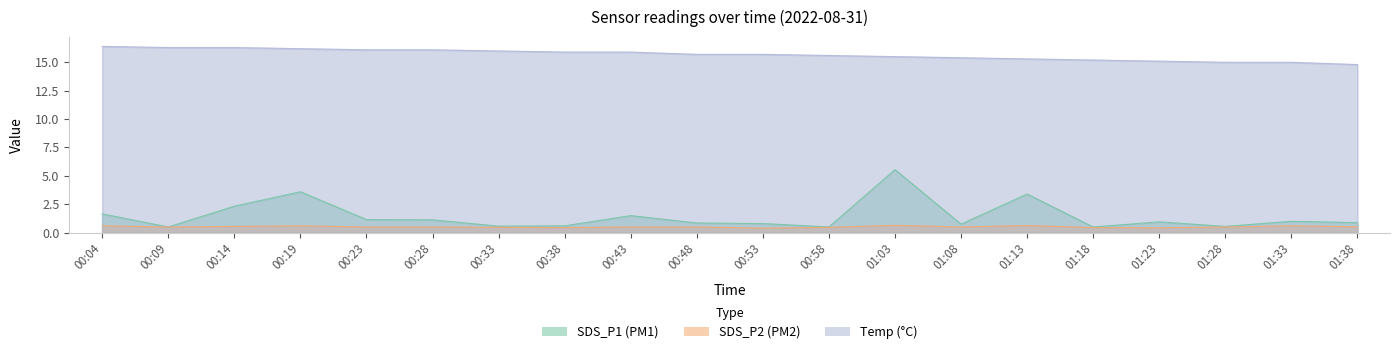

Does the chart display data point markers on the line(s)?

No